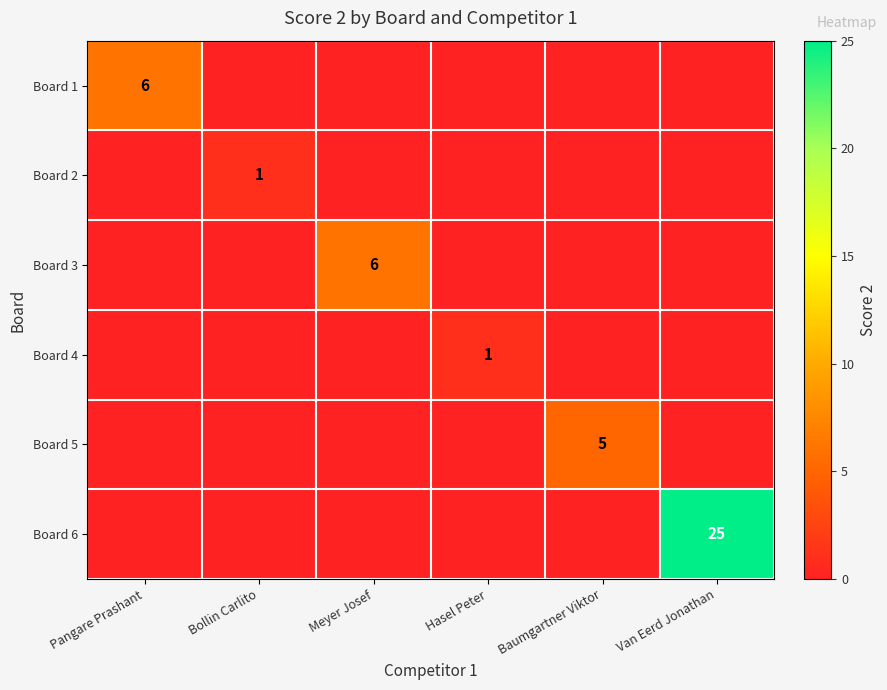

The Board 4 series shows 1 at Hasel Peter. True or false?

True